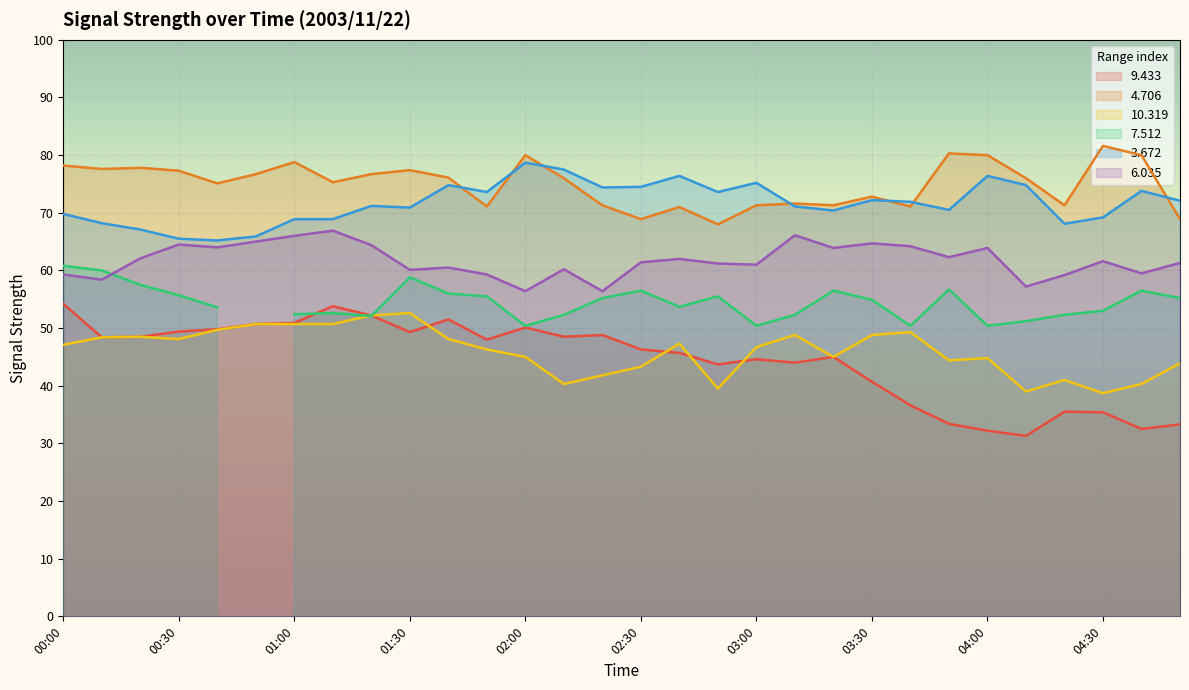

What is the greatest value displayed?

81.6